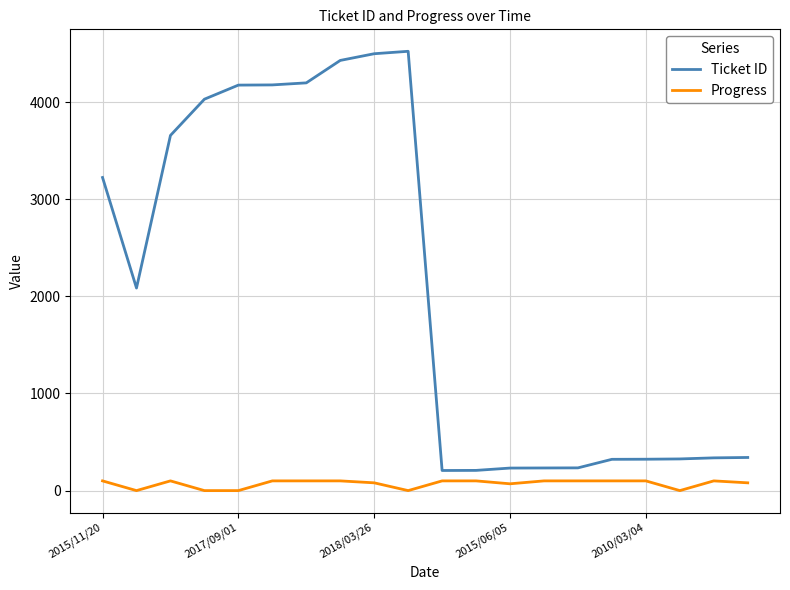

True or false: Ticket ID and Progress intersect in this chart.

False